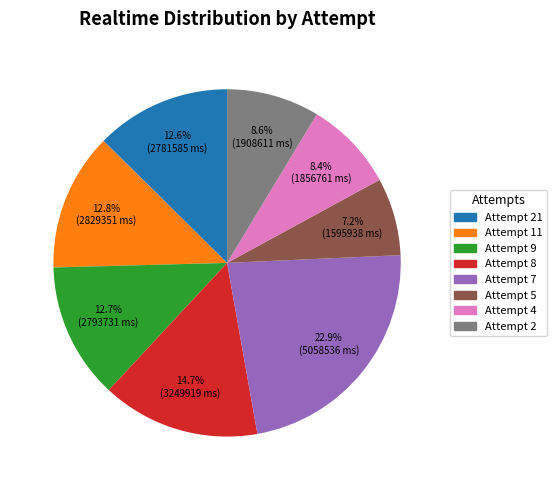

Does any single category account for the majority?

No